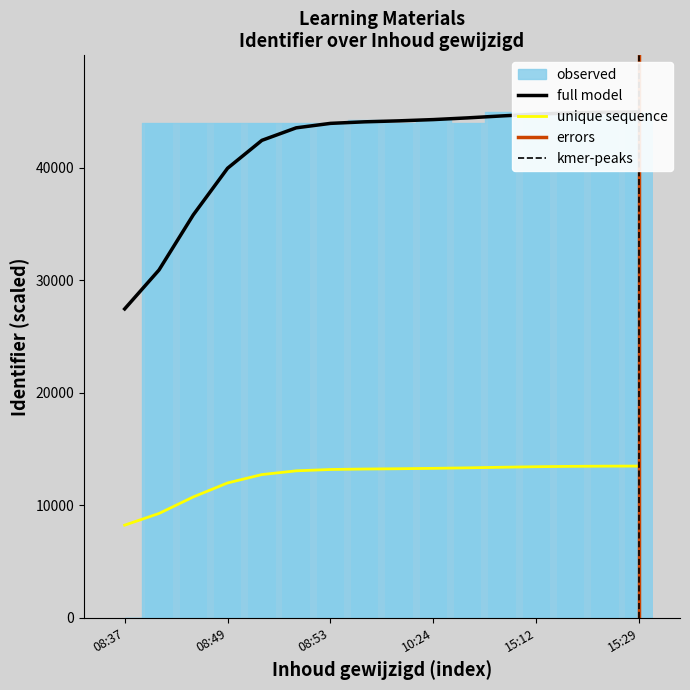

True or false: the data shows 9409.5 at 2021-04-06 15:23:02.

False